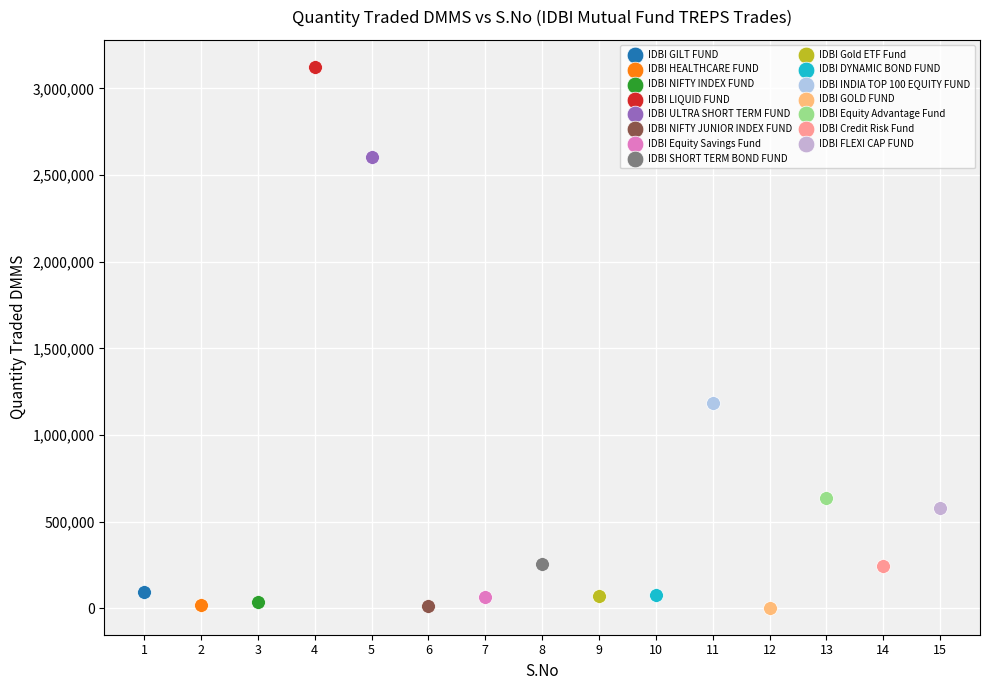

What are all the series names shown in the legend?

IDBI GILT FUND, IDBI HEALTHCARE FUND, IDBI NIFTY INDEX FUND, IDBI LIQUID FUND, IDBI ULTRA SHORT TERM FUND, IDBI NIFTY JUNIOR INDEX FUND, IDBI Equity Savings Fund, IDBI SHORT TERM BOND FUND, IDBI Gold ETF Fund, IDBI DYNAMIC BOND FUND, IDBI INDIA TOP 100 EQUITY FUND, IDBI GOLD FUND, IDBI Equity Advantage Fund, IDBI Credit Risk Fund, IDBI FLEXI CAP FUND